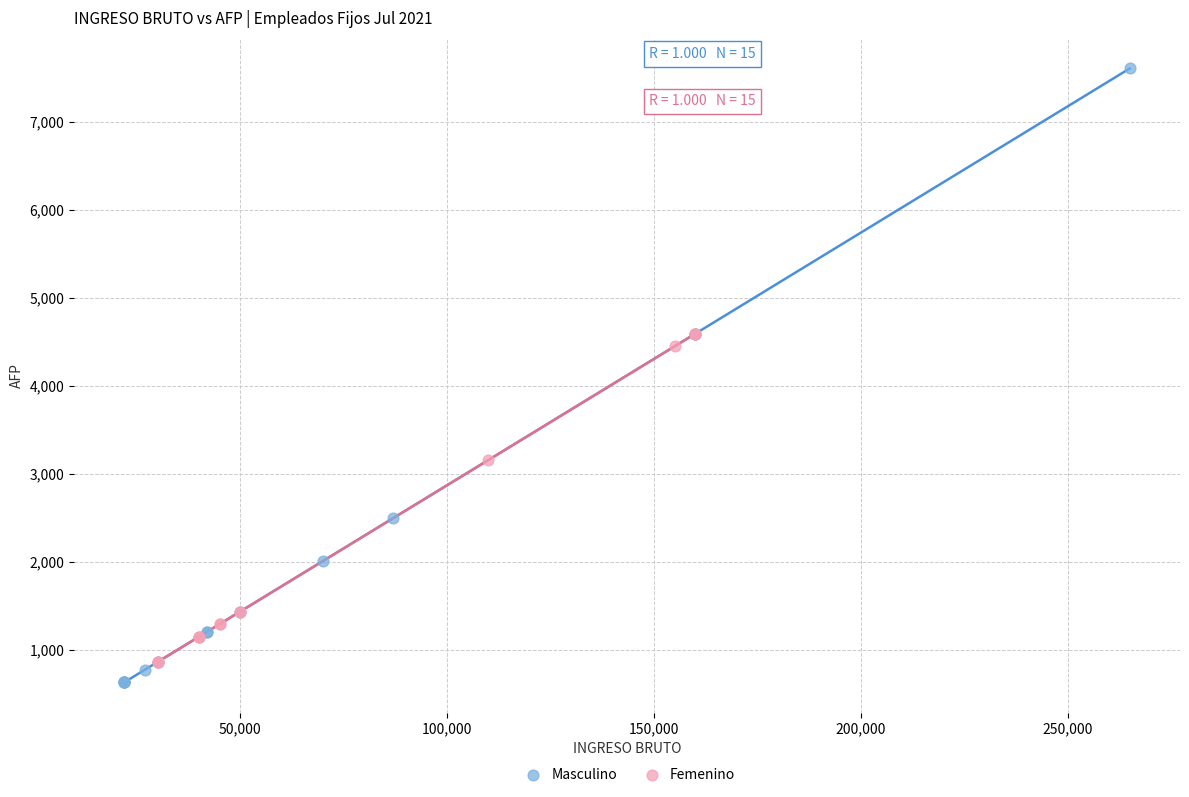

What are all the series names shown in the legend?

Masculino, Femenino